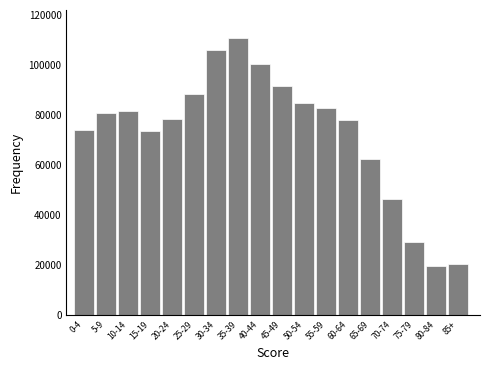

Approximately how many times larger is the value at 65-69 compared to 0-4?

0.8